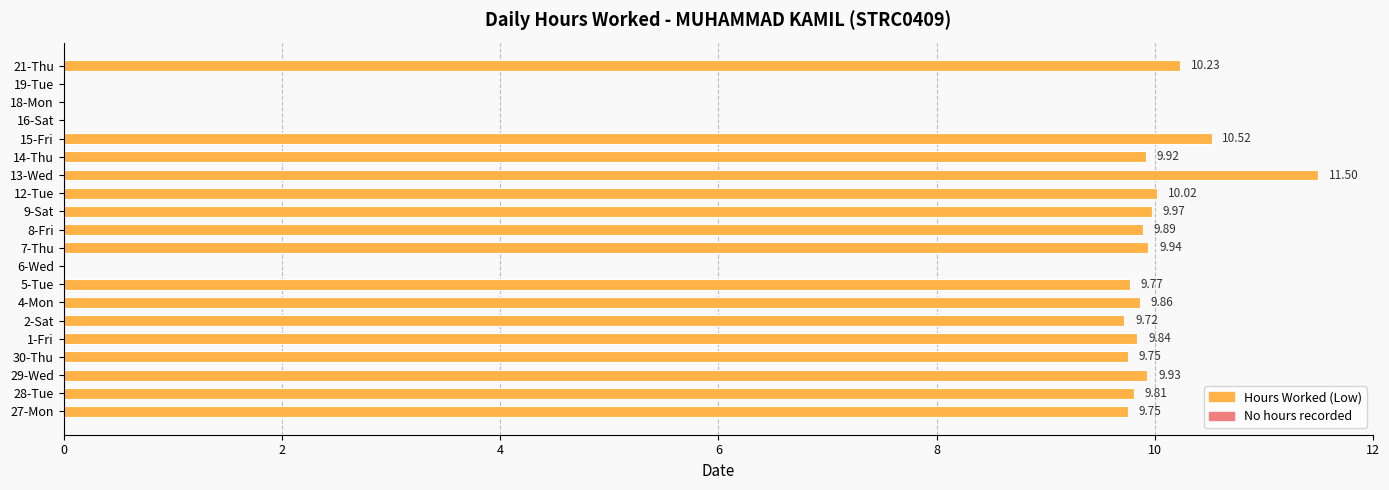

What is the sum of all values?

160.4